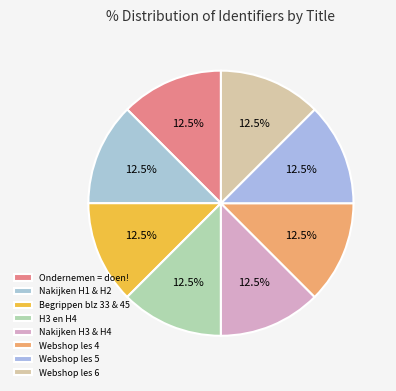

Is there any slice that represents more than half of the pie?

No